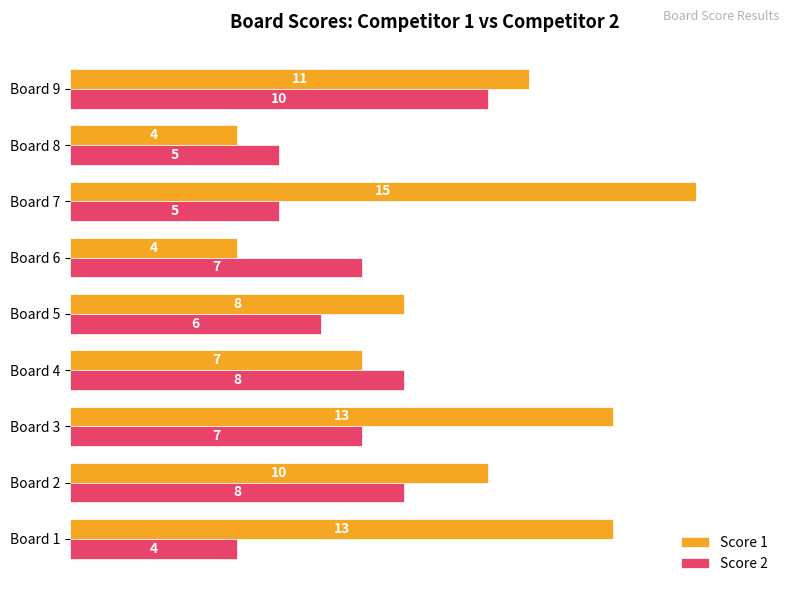

Rank the series by their maximum value, from highest to lowest.

Score 1, Score 2